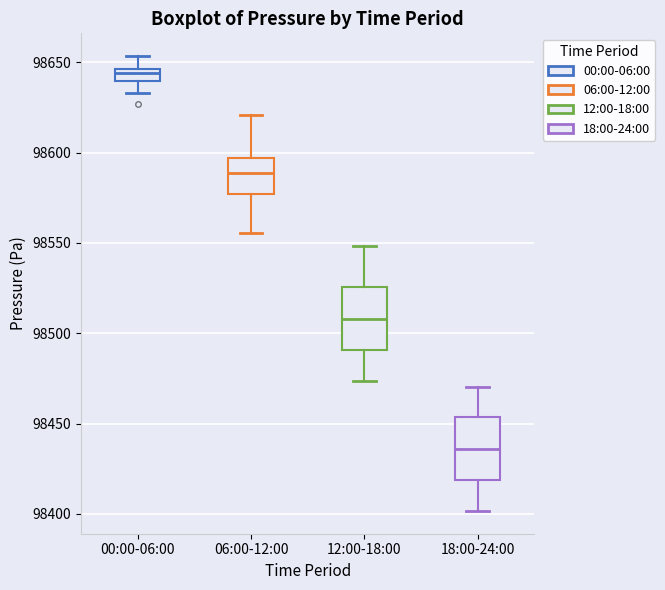

Where is the lower edge of the box for 06:00-12:00 on the y-axis? The values are not printed on the chart, so give them approximately, as read against the axis.

98575